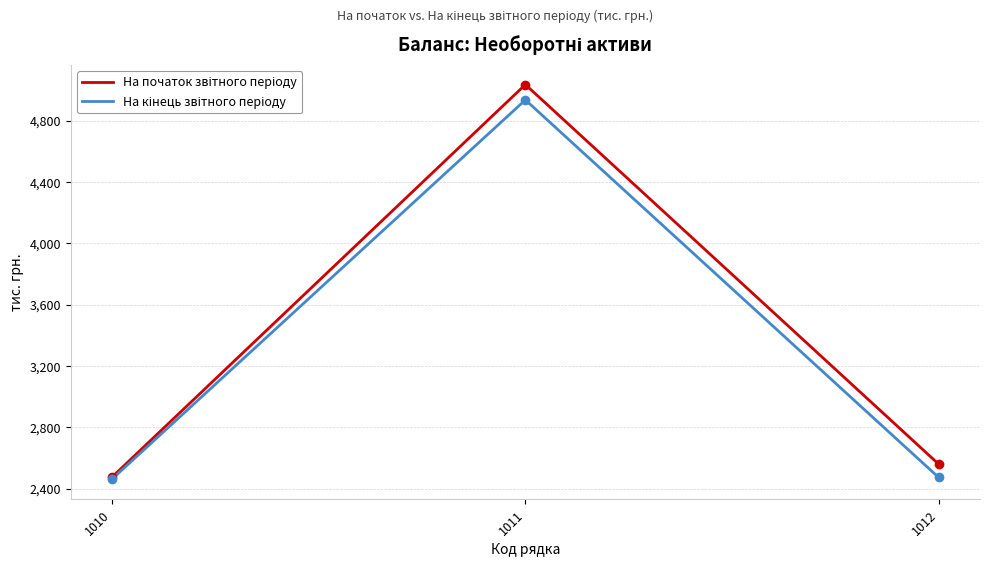

Which label corresponds to the largest value in the chart?

1011